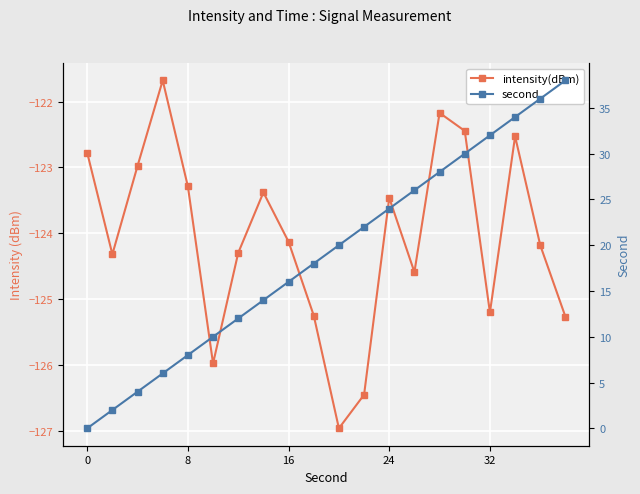

Reading left to right, list all the values displayed in this chart.

intensity(dBm): -122.8	-124.3	-123.0	-121.7	-123.3	-126.0	-124.3	-123.4	-124.1	-125.3	-127.0	-126.5	-123.5	-124.6	-122.2	-122.4	-125.2	-122.5	-124.2	-125.3
second: 0.0	2.0	4.0	6.0	8.0	10.0	12.0	14.0	16.0	18.0	20.0	22.0	24.0	26.0	28.0	30.0	32.0	34.0	36.0	38.0